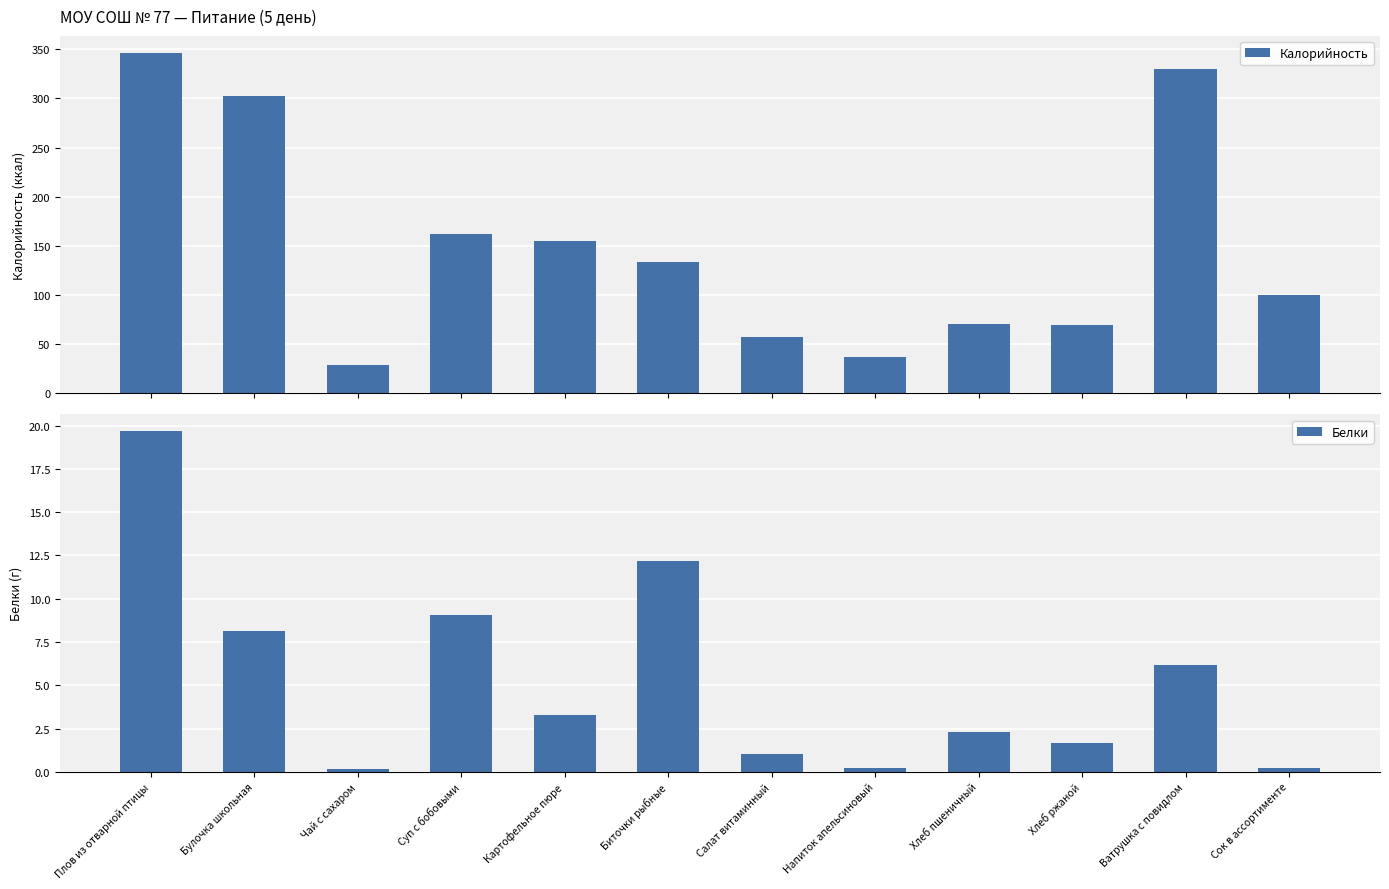

Between Салат витаминный and Хлеб пшеничный, which series saw the biggest shift?

Калорийность